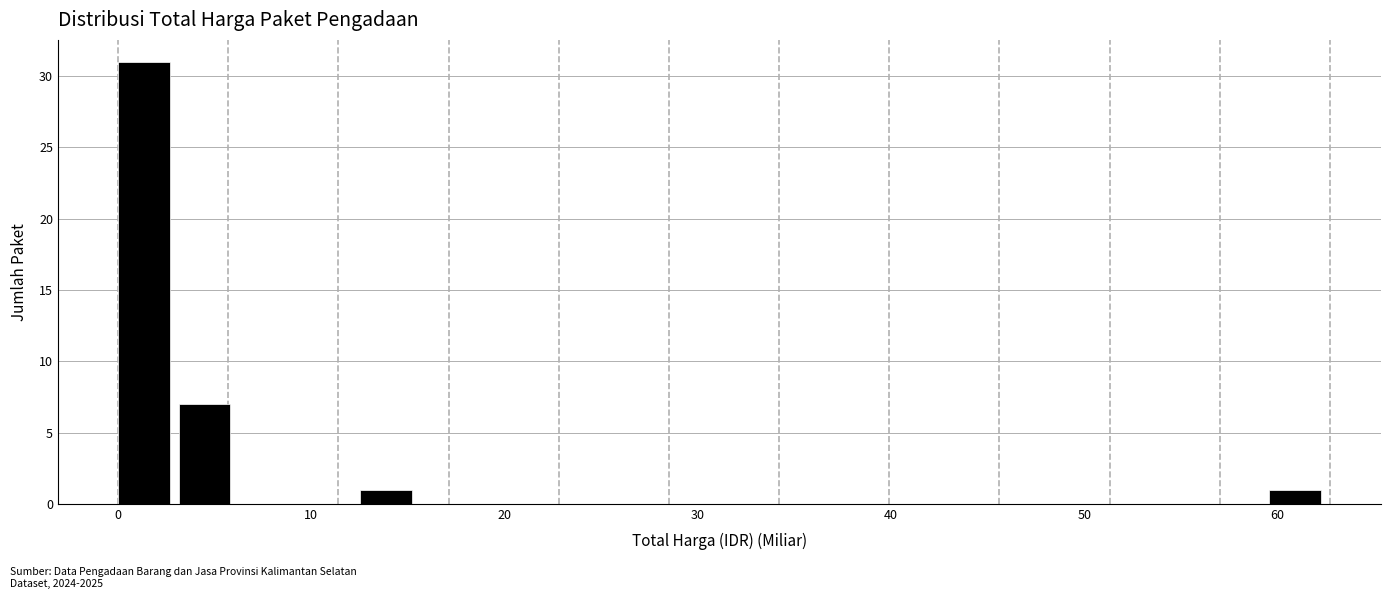

Read against the x-axis, roughly where is the centre of the tallest bar?

1